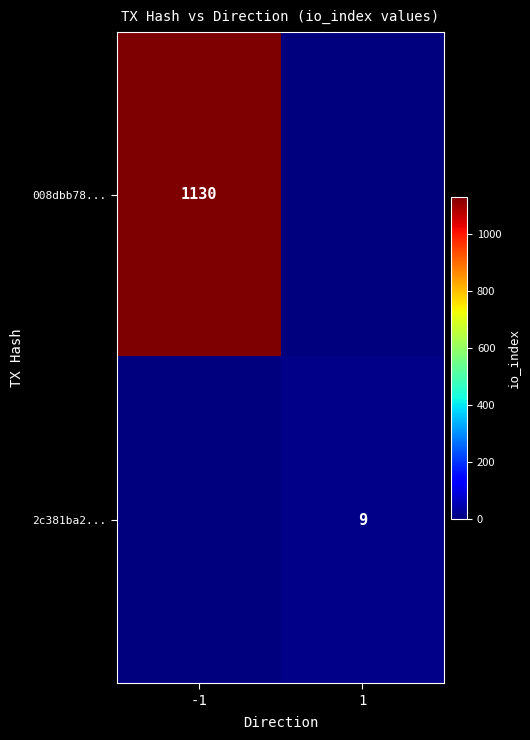

The value of 2c381ba2... at 1 is 9. True or false?

True